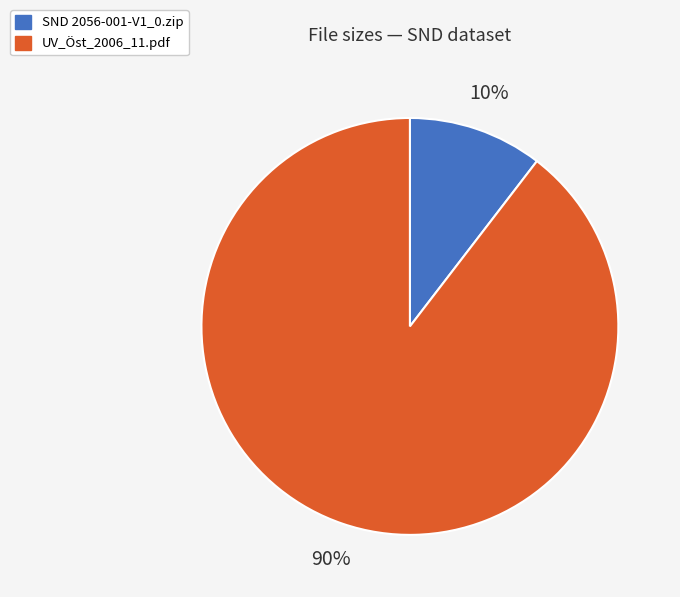

Does SND 2056-001-V1_0.zip represent more than half of the total?

No